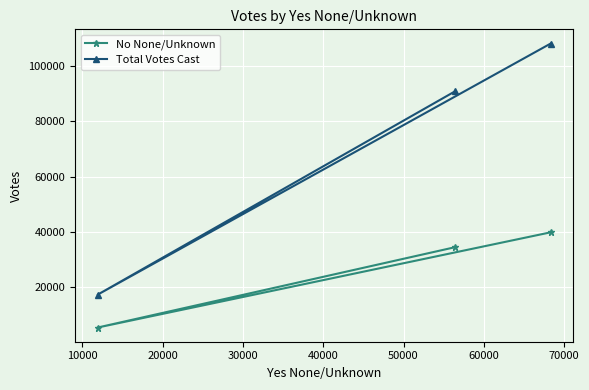

What is the difference between the second highest and minimum values in the Total Votes Cast series?

73603